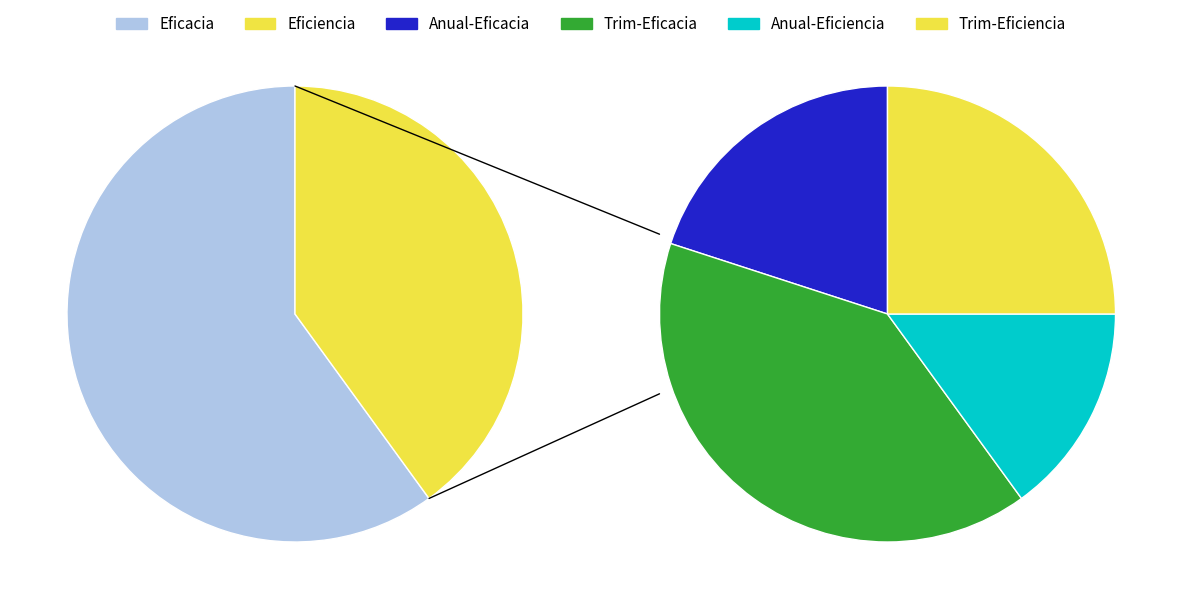

Count the number of slices in the pie.

2